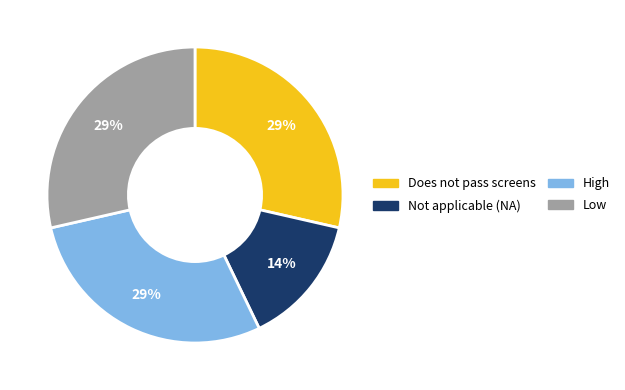

The Does not pass screens slice represents 20% of the pie. True or false?

False